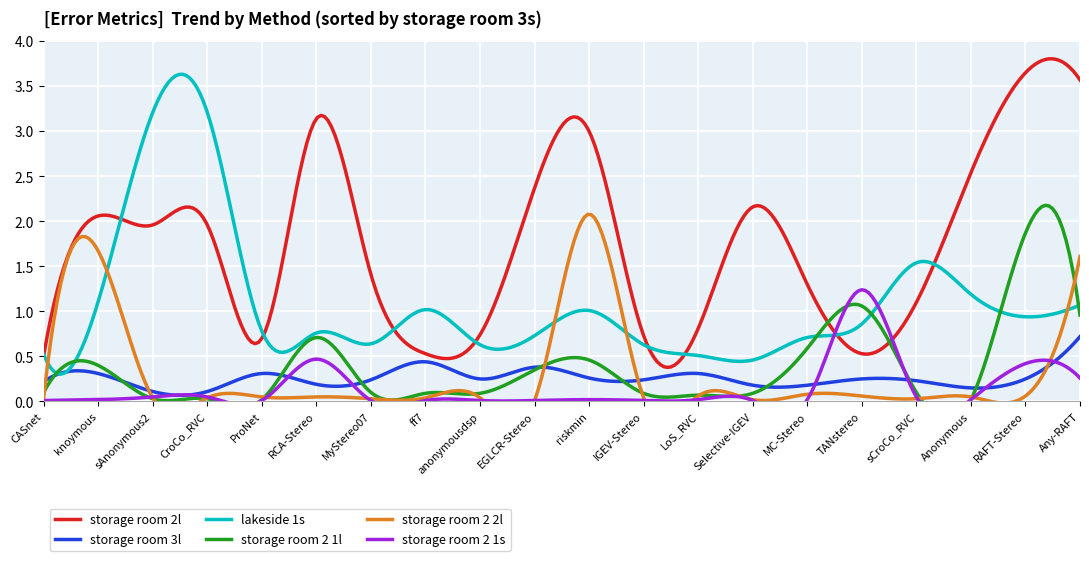

Reading left to right, what are all the values shown in this chart?

storage room 2l: CASnet=0.5	knoymous=2.1	sAnonymous2=2.0	CroCo_RVC=2.0	ProNet=0.7	RCA-Stereo=3.1	MyStereo07=1.4	ff7=0.5	anonymousdsp=0.7	EGLCR-Stereo=2.4	riskmin=3.0	IGEV-Stereo=0.7	LoS_RVC=0.8	Selective-IGEV=2.2	MC-Stereo=1.3	TANstereo=0.5	sCroCo_RVC=1.1	Anonymous=2.5	RAFT-Stereo=3.6	Any-RAFT=3.6
storage room 3l: CASnet=0.2	knoymous=0.3	sAnonymous2=0.1	CroCo_RVC=0.1	ProNet=0.3	RCA-Stereo=0.2	MyStereo07=0.2	ff7=0.4	anonymousdsp=0.2	EGLCR-Stereo=0.4	riskmin=0.3	IGEV-Stereo=0.2	LoS_RVC=0.3	Selective-IGEV=0.2	MC-Stereo=0.2	TANstereo=0.2	sCroCo_RVC=0.2	Anonymous=0.1	RAFT-Stereo=0.2	Any-RAFT=0.7
lakeside 1s: CASnet=0.5	knoymous=1.1	sAnonymous2=3.2	CroCo_RVC=3.2	ProNet=0.8	RCA-Stereo=0.8	MyStereo07=0.6	ff7=1.0	anonymousdsp=0.6	EGLCR-Stereo=0.7	riskmin=1.0	IGEV-Stereo=0.6	LoS_RVC=0.5	Selective-IGEV=0.5	MC-Stereo=0.7	TANstereo=0.9	sCroCo_RVC=1.5	Anonymous=1.2	RAFT-Stereo=0.9	Any-RAFT=1.1
storage room 2 1l: CASnet=0.1	knoymous=0.4	sAnonymous2=0.0	CroCo_RVC=0.0	ProNet=0.0	RCA-Stereo=0.7	MyStereo07=0.1	ff7=0.1	anonymousdsp=0.1	EGLCR-Stereo=0.3	riskmin=0.5	IGEV-Stereo=0.1	LoS_RVC=0.1	Selective-IGEV=0.1	MC-Stereo=0.6	TANstereo=1.1	sCroCo_RVC=0.1	Anonymous=0.0	RAFT-Stereo=1.9	Any-RAFT=1.0
storage room 2 2l: CASnet=0.0	knoymous=1.7	sAnonymous2=0.0	CroCo_RVC=0.0	ProNet=0.1	RCA-Stereo=0.1	MyStereo07=0.0	ff7=0.0	anonymousdsp=0.0	EGLCR-Stereo=0.0	riskmin=2.1	IGEV-Stereo=0.0	LoS_RVC=0.1	Selective-IGEV=0.0	MC-Stereo=0.1	TANstereo=0.1	sCroCo_RVC=0.0	Anonymous=0.1	RAFT-Stereo=0.1	Any-RAFT=1.6
storage room 2 1s: CASnet=0.0	knoymous=0.0	sAnonymous2=0.1	CroCo_RVC=0.1	ProNet=0.0	RCA-Stereo=0.5	MyStereo07=0.0	ff7=0.0	anonymousdsp=0.0	EGLCR-Stereo=0.0	riskmin=0.0	IGEV-Stereo=0.0	LoS_RVC=0.0	Selective-IGEV=0.0	MC-Stereo=0.0	TANstereo=1.2	sCroCo_RVC=0.1	Anonymous=0.0	RAFT-Stereo=0.4	Any-RAFT=0.3